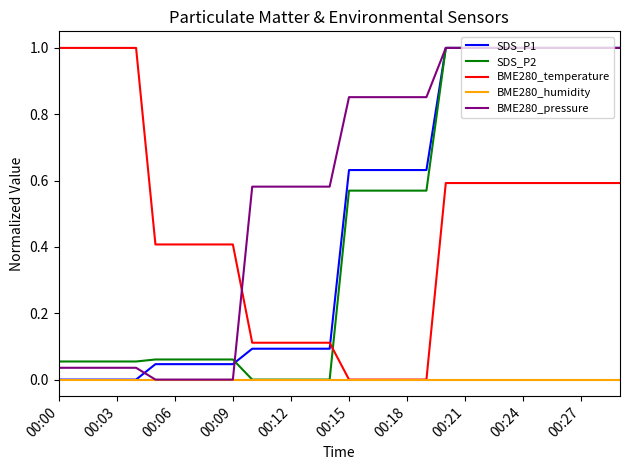

What is the maximum value shown in the chart?

1.0